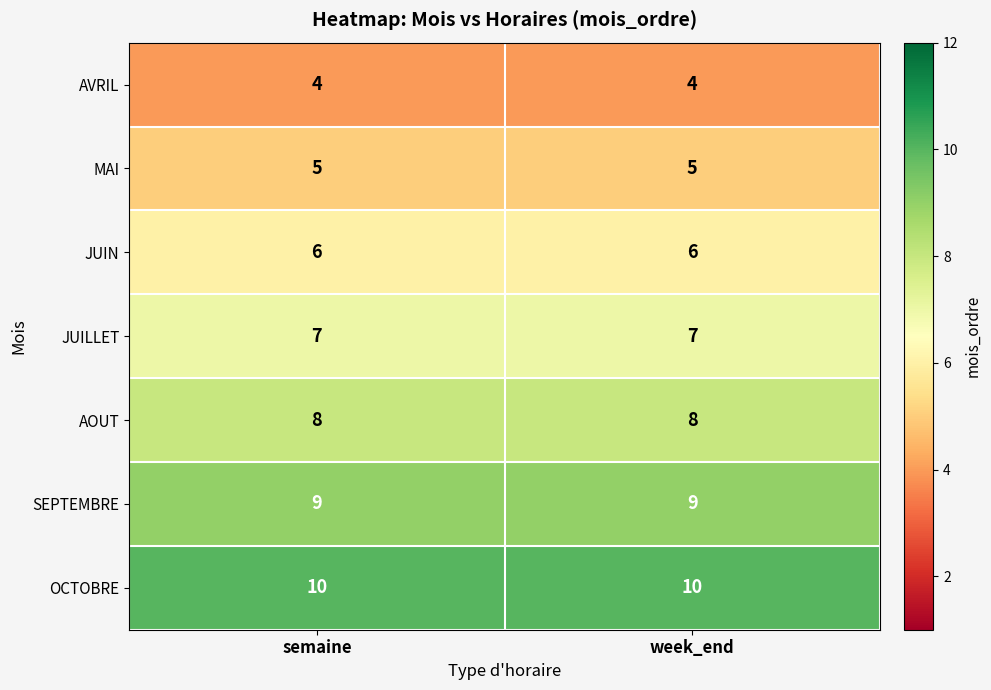

List the series in order of their overall mean, lowest first.

AVRIL, MAI, JUIN, JUILLET, AOUT, SEPTEMBRE, OCTOBRE